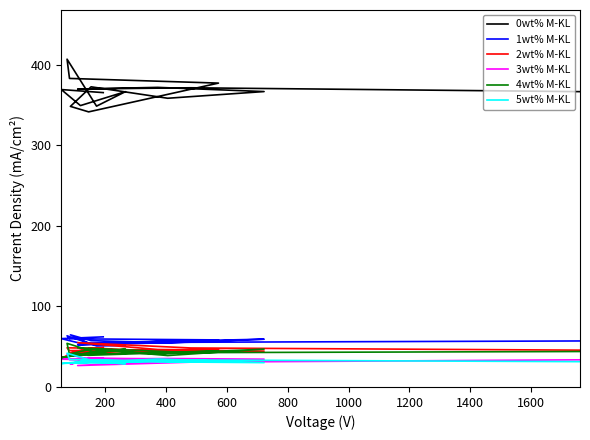

How many lines are shown in the chart?

6